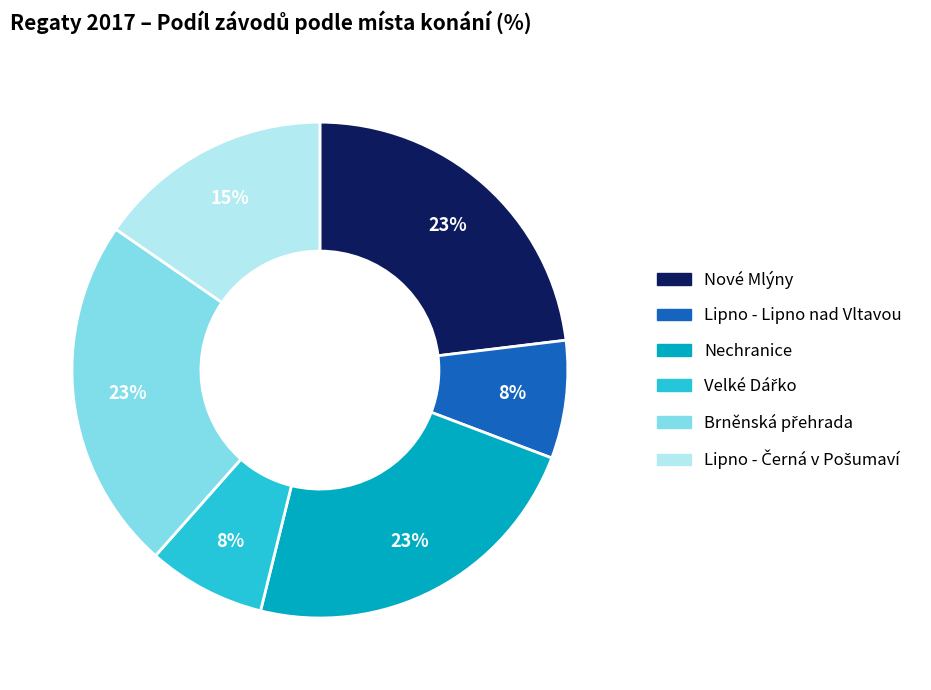

To the nearest percent, what percentage of the pie is Nechranice?

23%